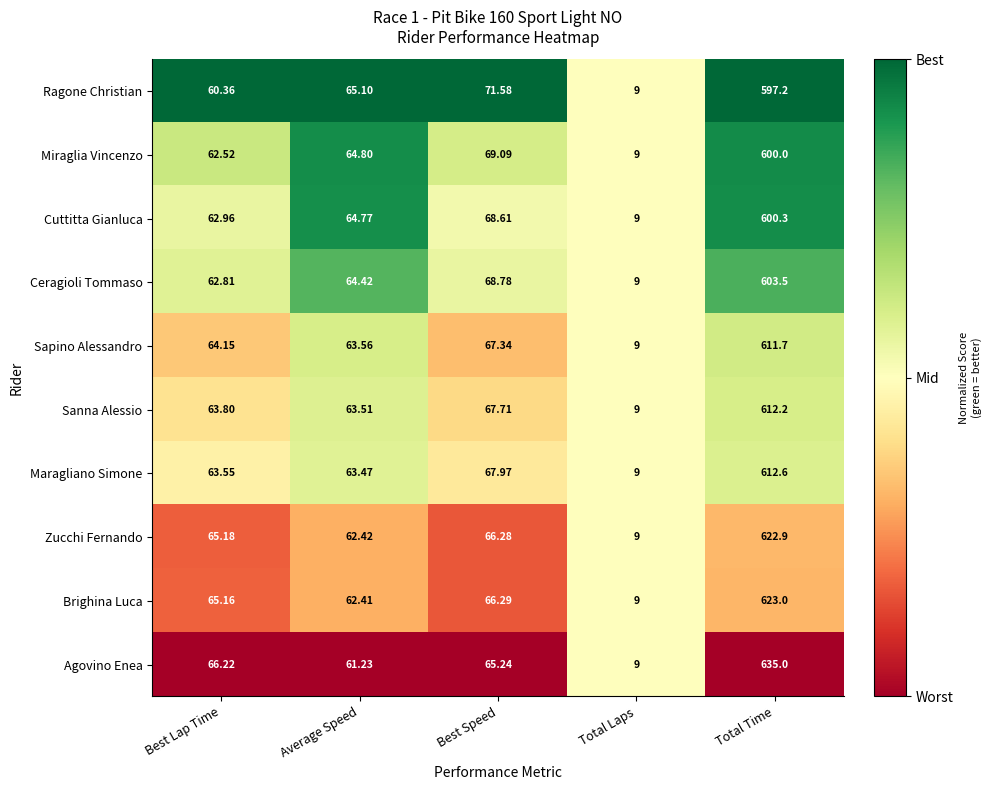

Rank the categories by Brighina Luca value from lowest to highest.

Total Laps, Average Speed, Best Lap Time, Best Speed, Total Time